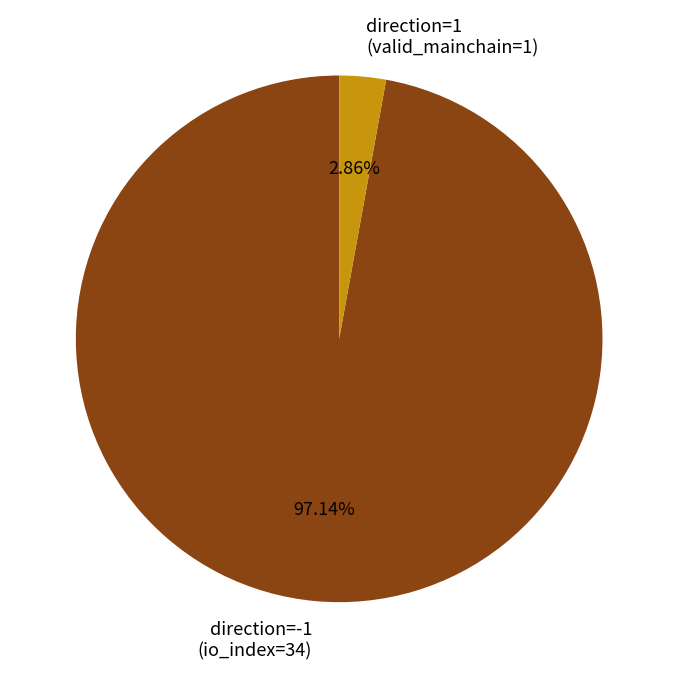

What percentage is the direction=-1 (io_index=34) slice, to the nearest percent?

97%